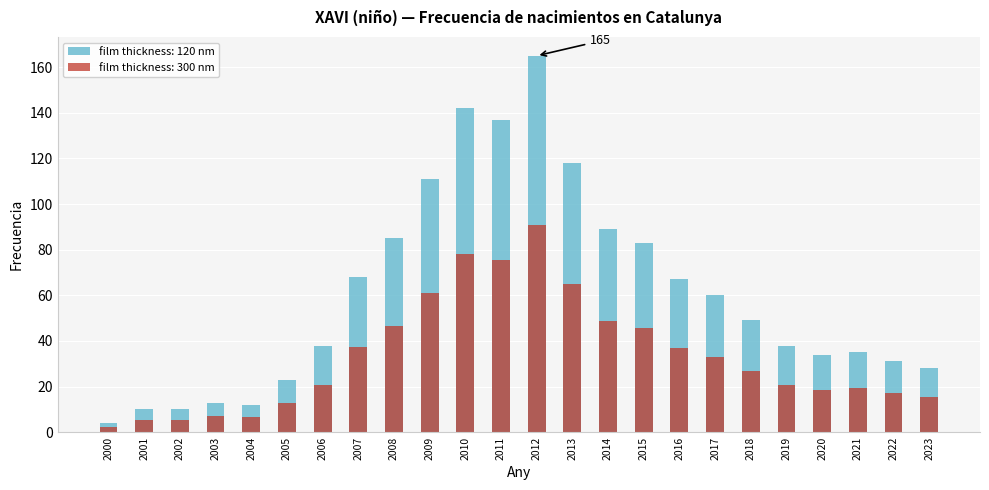

How many values are below 49?

12